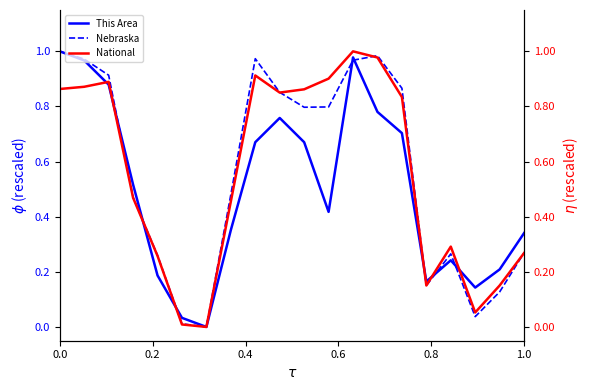

What is the average value of the This Area series?

0.5